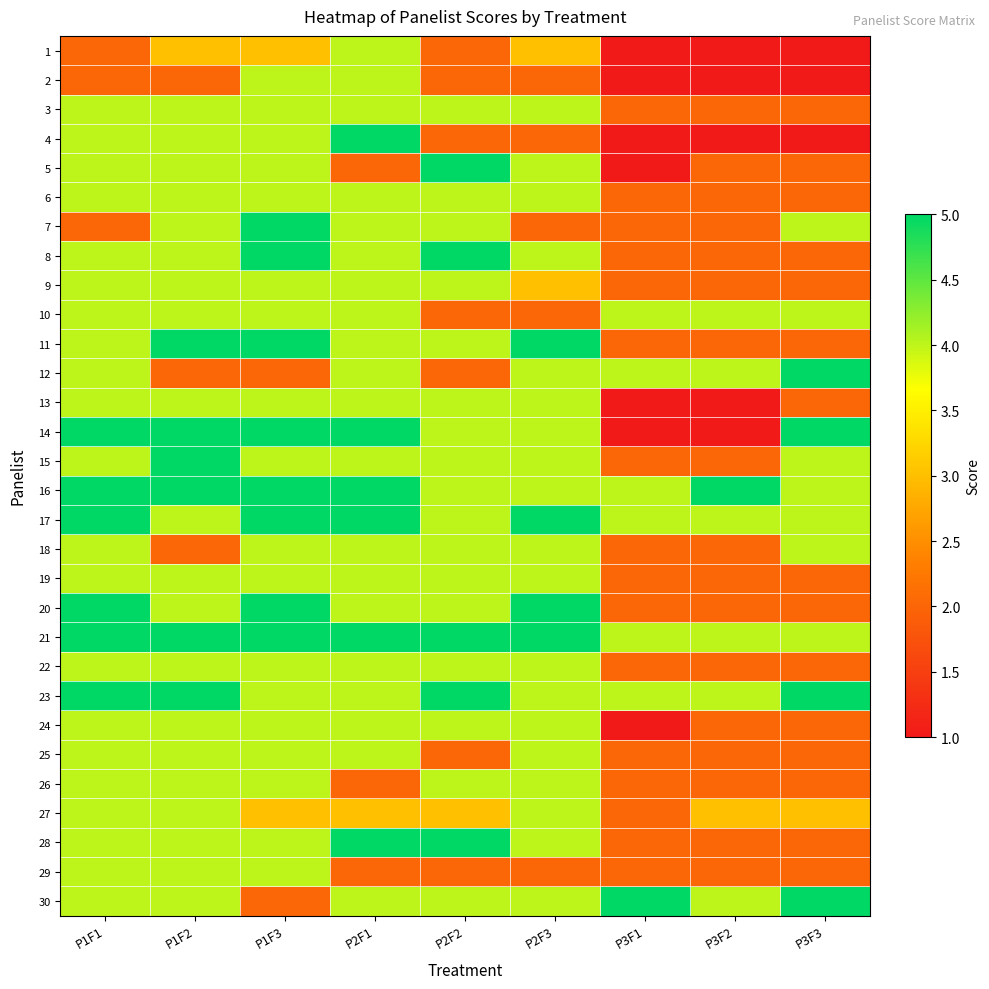

Reading left to right, extract all data points from this chart.

1: P1F1=2	P1F2=3	P1F3=3	P2F1=4	P2F2=2	P2F3=3	P3F1=1	P3F2=1	P3F3=1
2: P1F1=2	P1F2=2	P1F3=4	P2F1=4	P2F2=2	P2F3=2	P3F1=1	P3F2=1	P3F3=1
3: P1F1=4	P1F2=4	P1F3=4	P2F1=4	P2F2=4	P2F3=4	P3F1=2	P3F2=2	P3F3=2
4: P1F1=4	P1F2=4	P1F3=4	P2F1=5	P2F2=2	P2F3=2	P3F1=1	P3F2=1	P3F3=1
5: P1F1=4	P1F2=4	P1F3=4	P2F1=2	P2F2=5	P2F3=4	P3F1=1	P3F2=2	P3F3=2
6: P1F1=4	P1F2=4	P1F3=4	P2F1=4	P2F2=4	P2F3=4	P3F1=2	P3F2=2	P3F3=2
7: P1F1=2	P1F2=4	P1F3=5	P2F1=4	P2F2=4	P2F3=2	P3F1=2	P3F2=2	P3F3=4
8: P1F1=4	P1F2=4	P1F3=5	P2F1=4	P2F2=5	P2F3=4	P3F1=2	P3F2=2	P3F3=2
9: P1F1=4	P1F2=4	P1F3=4	P2F1=4	P2F2=4	P2F3=3	P3F1=2	P3F2=2	P3F3=2
10: P1F1=4	P1F2=4	P1F3=4	P2F1=4	P2F2=2	P2F3=2	P3F1=4	P3F2=4	P3F3=4
11: P1F1=4	P1F2=5	P1F3=5	P2F1=4	P2F2=4	P2F3=5	P3F1=2	P3F2=2	P3F3=2
12: P1F1=4	P1F2=2	P1F3=2	P2F1=4	P2F2=2	P2F3=4	P3F1=4	P3F2=4	P3F3=5
13: P1F1=4	P1F2=4	P1F3=4	P2F1=4	P2F2=4	P2F3=4	P3F1=1	P3F2=1	P3F3=2
14: P1F1=5	P1F2=5	P1F3=5	P2F1=5	P2F2=4	P2F3=4	P3F1=1	P3F2=1	P3F3=5
15: P1F1=4	P1F2=5	P1F3=4	P2F1=4	P2F2=4	P2F3=4	P3F1=2	P3F2=2	P3F3=4
16: P1F1=5	P1F2=5	P1F3=5	P2F1=5	P2F2=4	P2F3=4	P3F1=4	P3F2=5	P3F3=4
17: P1F1=5	P1F2=4	P1F3=5	P2F1=5	P2F2=4	P2F3=5	P3F1=4	P3F2=4	P3F3=4
18: P1F1=4	P1F2=2	P1F3=4	P2F1=4	P2F2=4	P2F3=4	P3F1=2	P3F2=2	P3F3=4
19: P1F1=4	P1F2=4	P1F3=4	P2F1=4	P2F2=4	P2F3=4	P3F1=2	P3F2=2	P3F3=2
20: P1F1=5	P1F2=4	P1F3=5	P2F1=4	P2F2=4	P2F3=5	P3F1=2	P3F2=2	P3F3=2
21: P1F1=5	P1F2=5	P1F3=5	P2F1=5	P2F2=5	P2F3=5	P3F1=4	P3F2=4	P3F3=4
22: P1F1=4	P1F2=4	P1F3=4	P2F1=4	P2F2=4	P2F3=4	P3F1=2	P3F2=2	P3F3=2
23: P1F1=5	P1F2=5	P1F3=4	P2F1=4	P2F2=5	P2F3=4	P3F1=4	P3F2=4	P3F3=5
24: P1F1=4	P1F2=4	P1F3=4	P2F1=4	P2F2=4	P2F3=4	P3F1=1	P3F2=2	P3F3=2
25: P1F1=4	P1F2=4	P1F3=4	P2F1=4	P2F2=2	P2F3=4	P3F1=2	P3F2=2	P3F3=2
26: P1F1=4	P1F2=4	P1F3=4	P2F1=2	P2F2=4	P2F3=4	P3F1=2	P3F2=2	P3F3=2
27: P1F1=4	P1F2=4	P1F3=3	P2F1=3	P2F2=3	P2F3=4	P3F1=2	P3F2=3	P3F3=3
28: P1F1=4	P1F2=4	P1F3=4	P2F1=5	P2F2=5	P2F3=4	P3F1=2	P3F2=2	P3F3=2
29: P1F1=4	P1F2=4	P1F3=4	P2F1=2	P2F2=2	P2F3=2	P3F1=2	P3F2=2	P3F3=2
30: P1F1=4	P1F2=4	P1F3=2	P2F1=4	P2F2=4	P2F3=4	P3F1=5	P3F2=4	P3F3=5